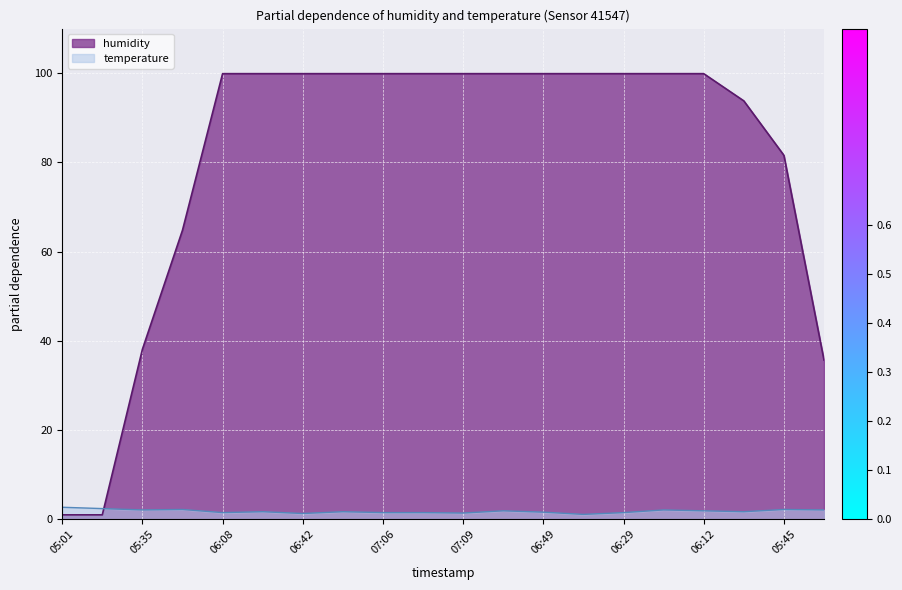

The temperature series shows 0.4 at 06:59. True or false?

False